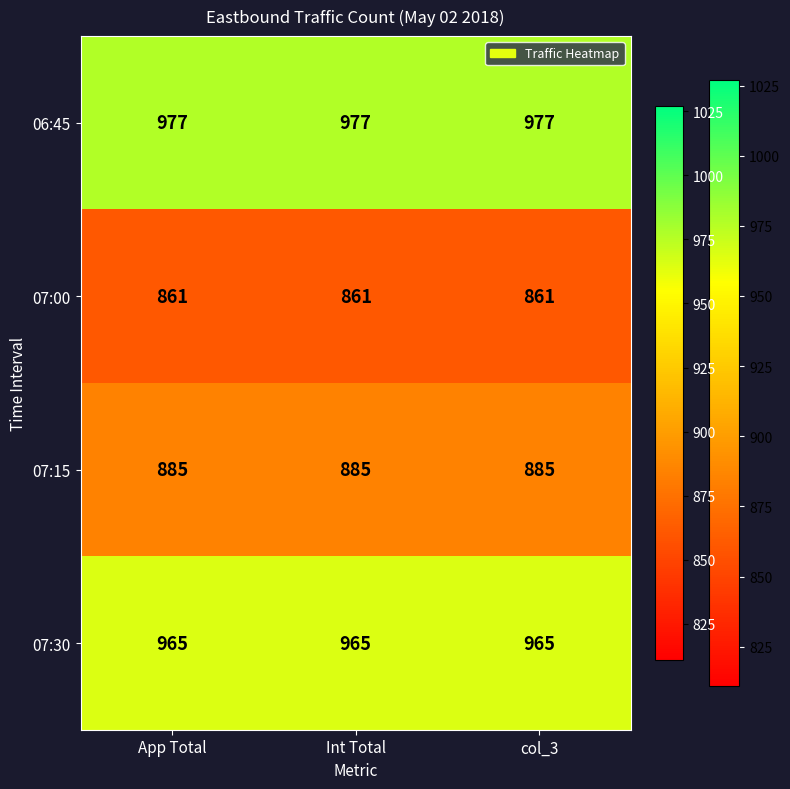

Is the value of 07:15 at col_3 greater than the value of 06:45 at App Total?

No